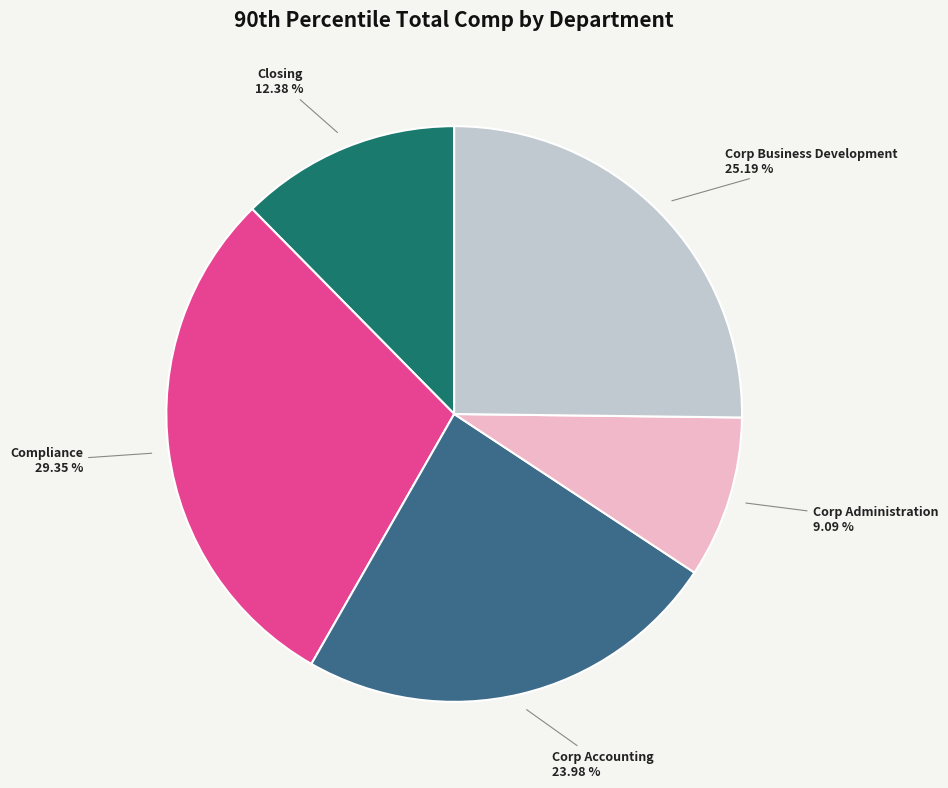

Does any single category account for the majority?

No